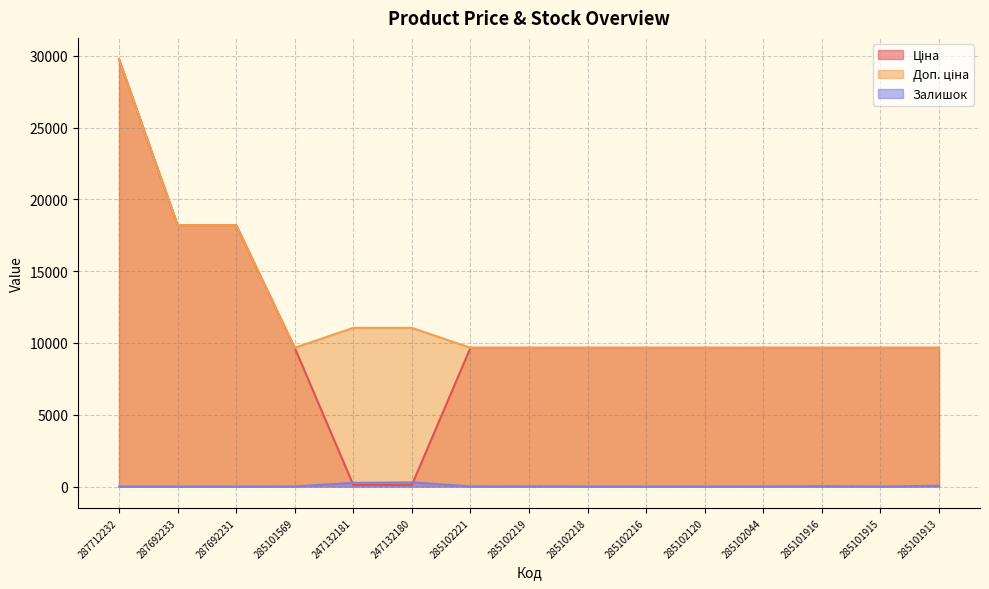

Count the number of categories in the chart.

15